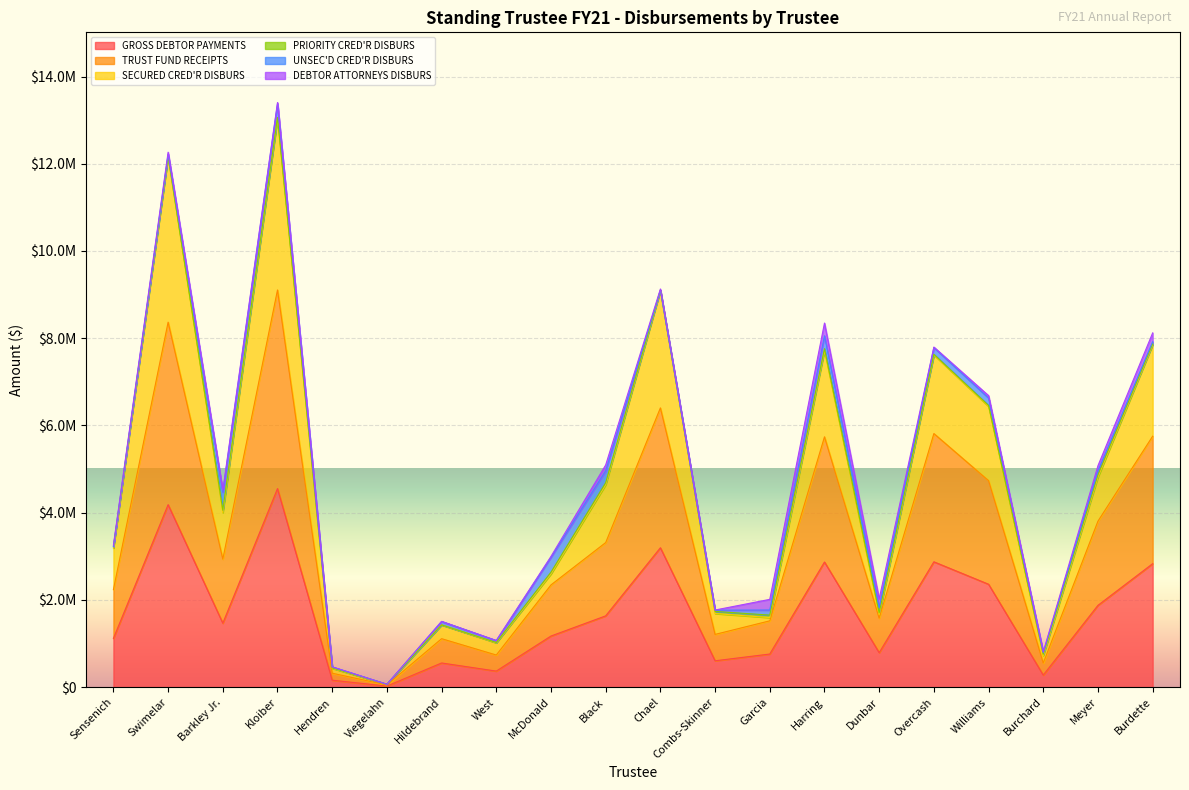

True or false: TRUST FUND RECEIPTS and SECURED CRED'R DISBURS cross at least once.

False